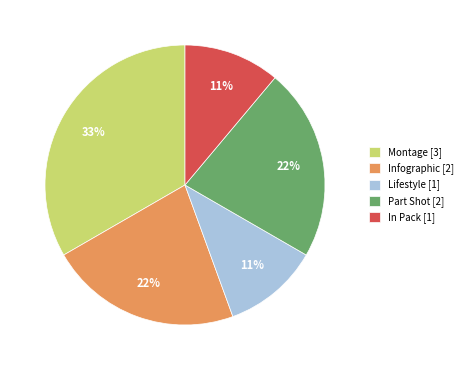

True or false: Infographic accounts for 22% of the total.

True